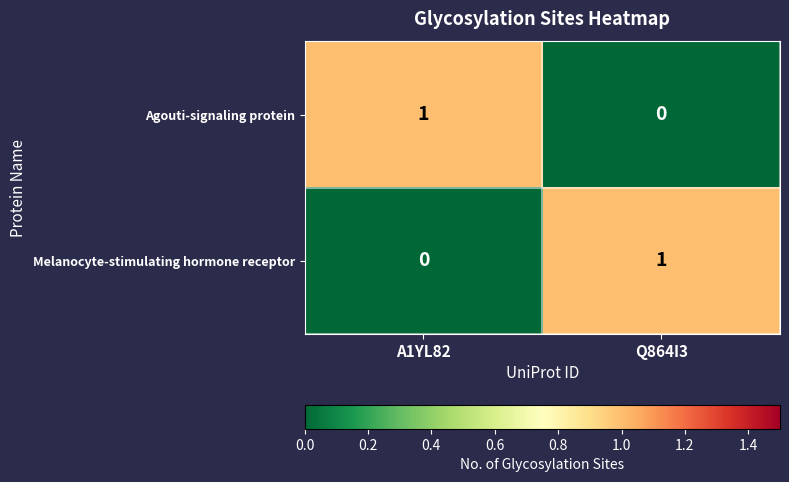

How many categories are shown in the chart?

2